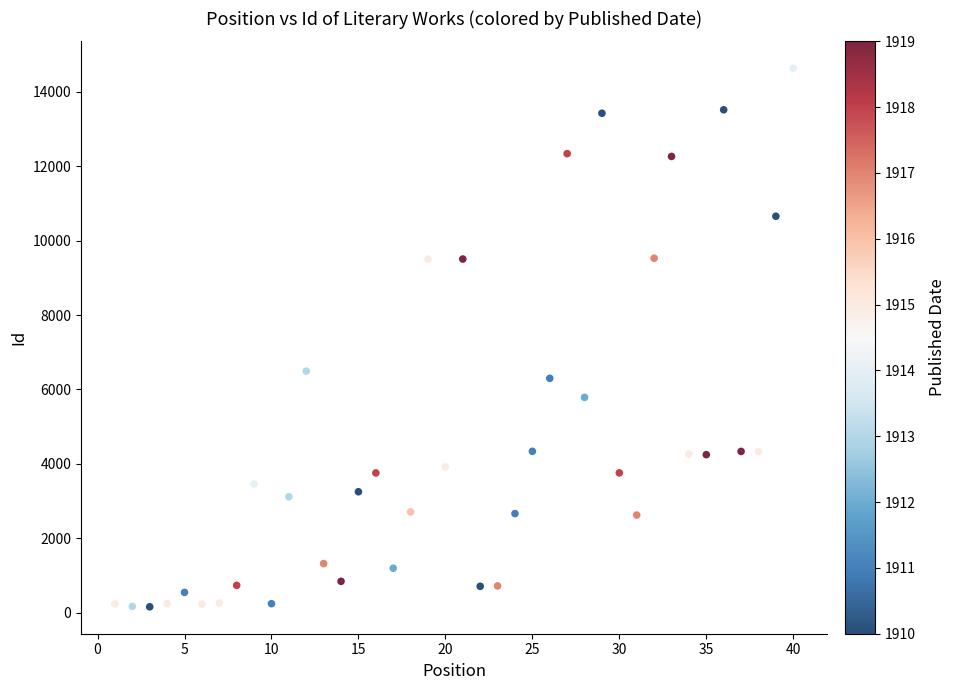

What Y value in the scatter plot is closest to 7394?

6491